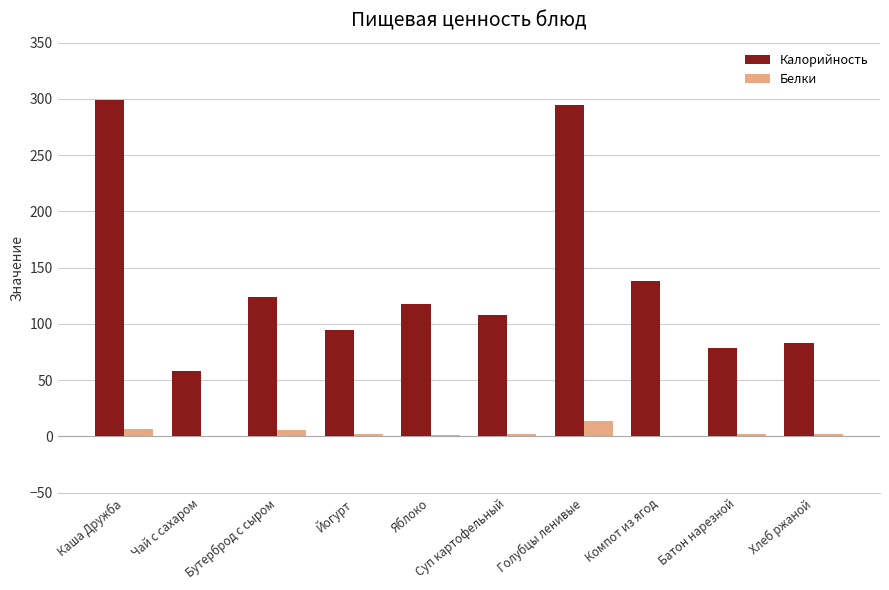

Between Каша Дружба and Яблоко, which series saw the biggest shift?

Калорийность